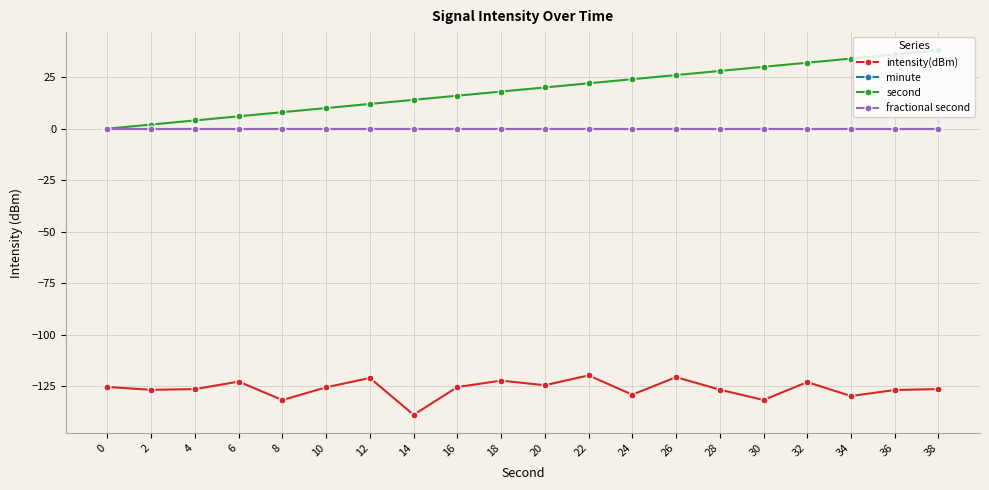

Is this an area chart (filled region under the line)?

No